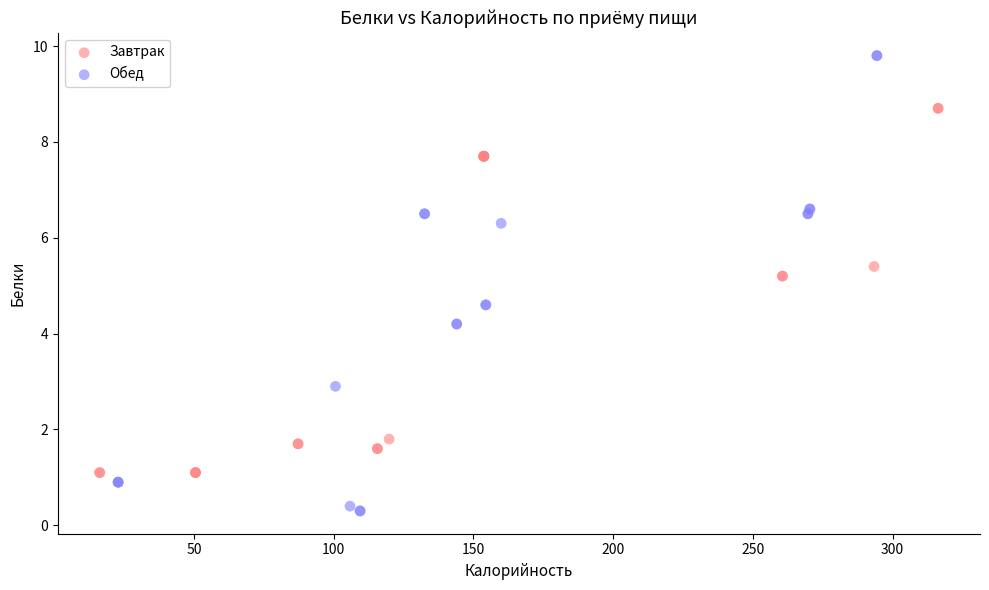

What are all the series names shown in the legend?

Завтрак, Обед